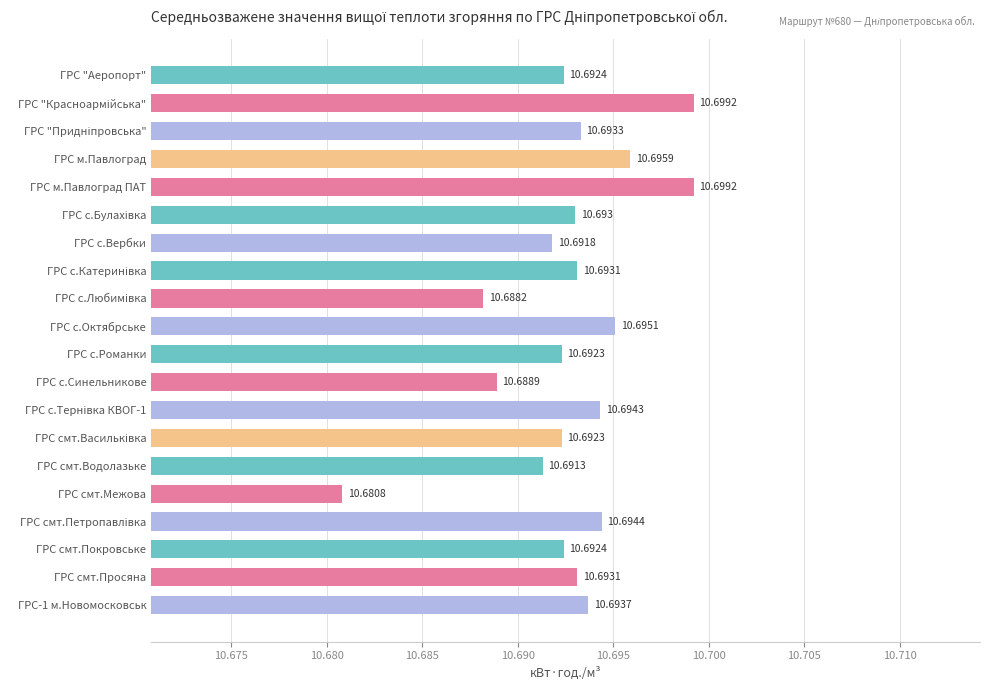

What is the minimum value shown in the chart?

10.7